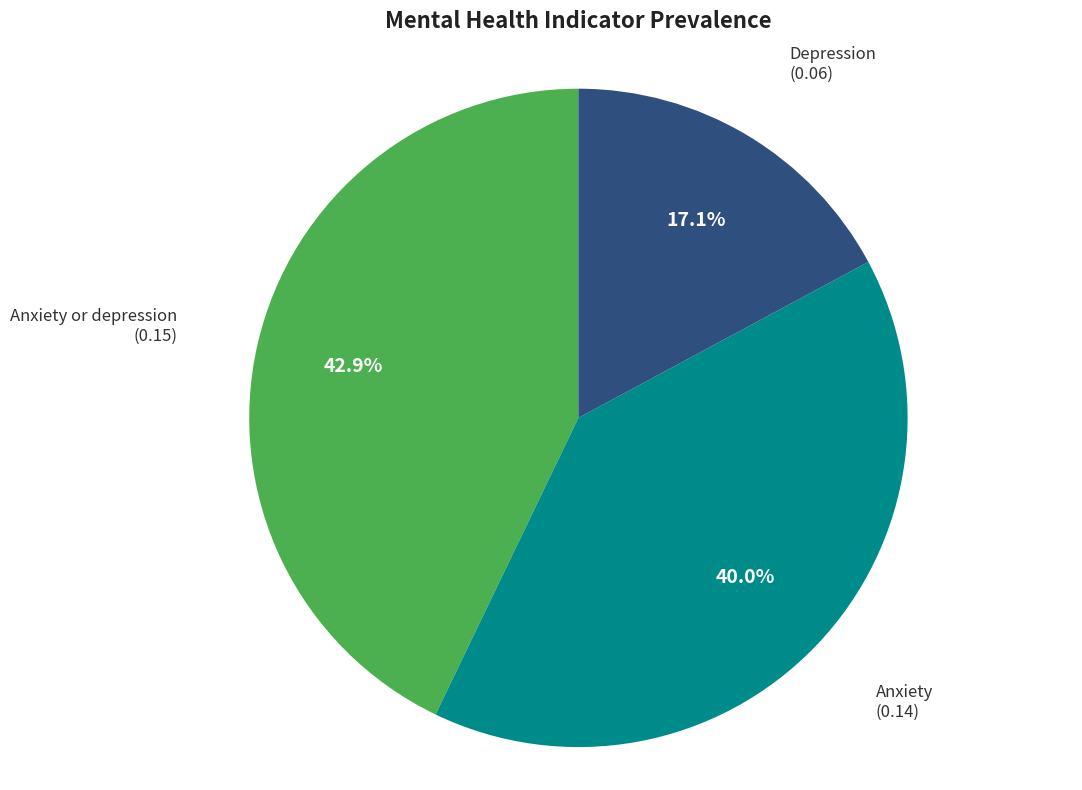

Is there any slice that represents more than half of the pie?

No